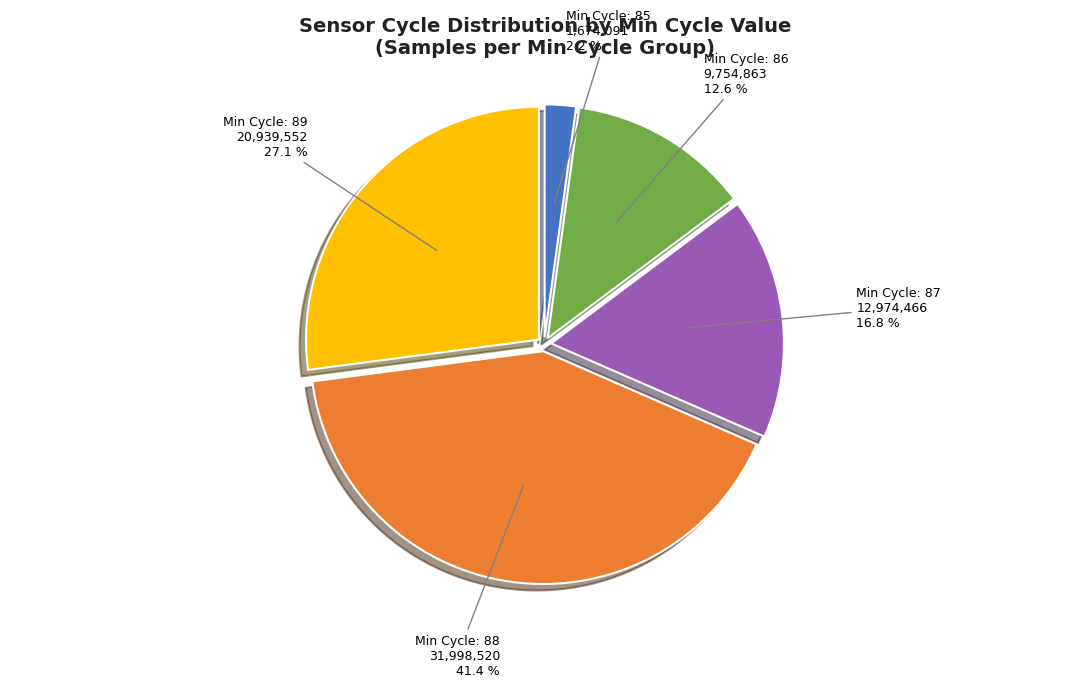

Is there any slice that represents more than half of the pie?

No